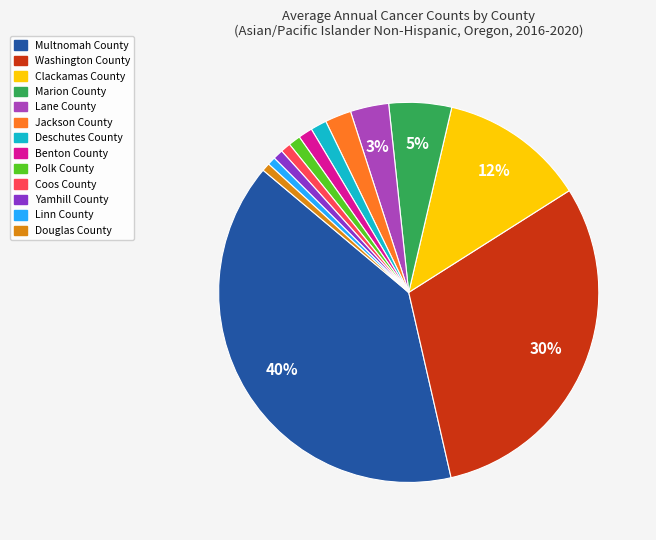

To the nearest percent, what is the average slice percentage?

8%